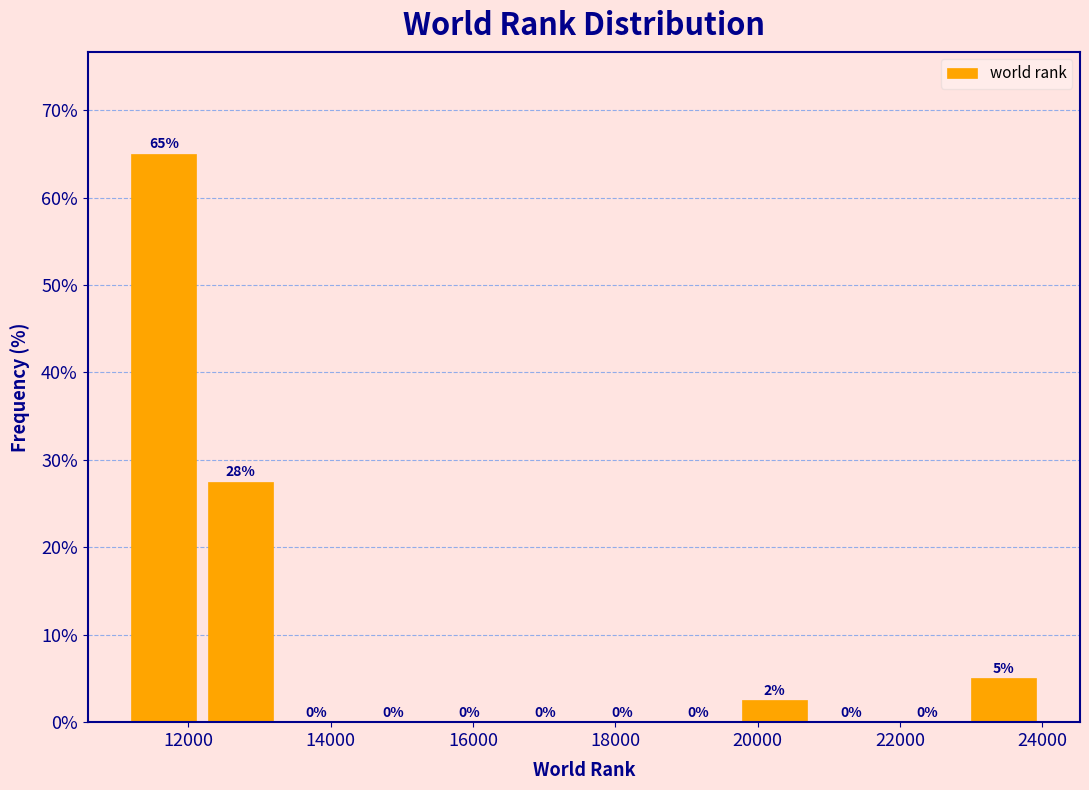

Which range on the x-axis has the tallest bar?

11200 to 12200